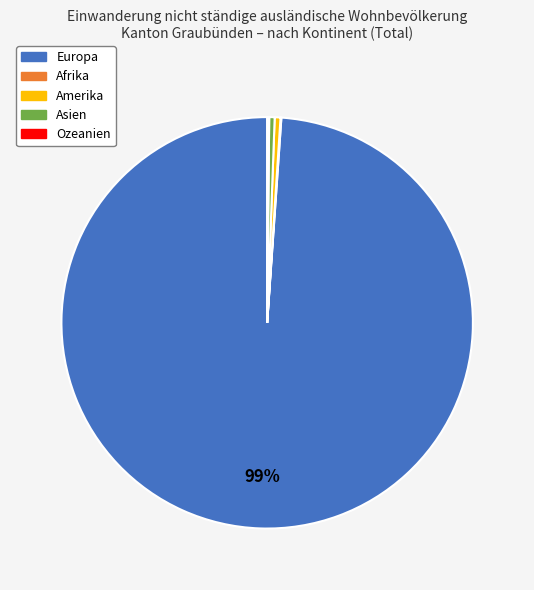

The Europa slice represents 89% of the pie. True or false?

False